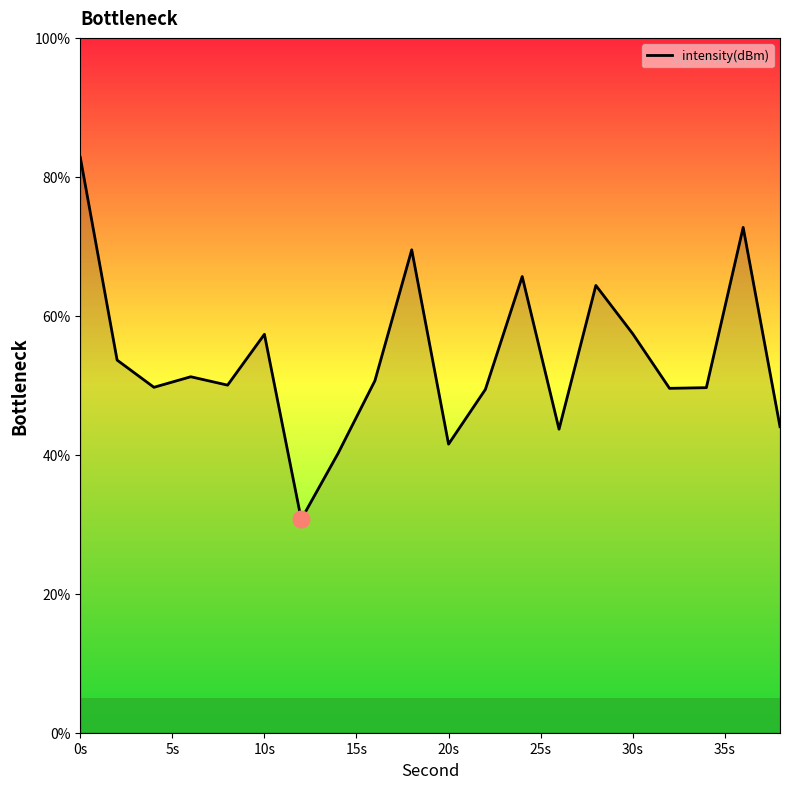

How many interior local valleys (lower than both neighbors) does the data have?

6